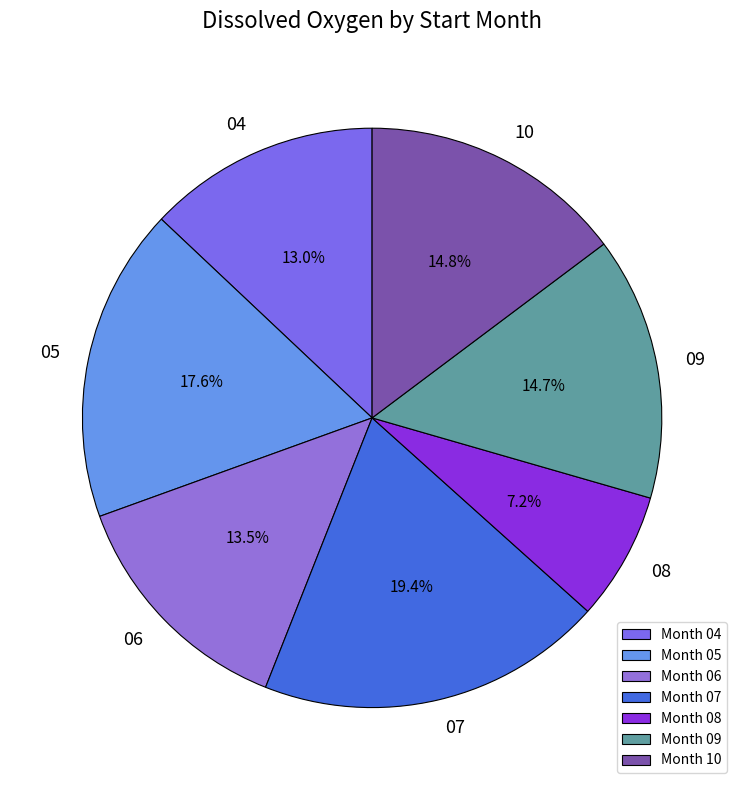

What is the ratio of the value at 08 to the value at 06?

0.5